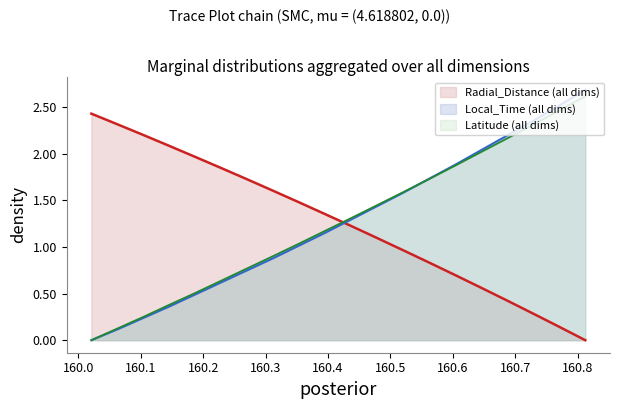

What is the value of the Latitude point at the 15th from the left?

1.9